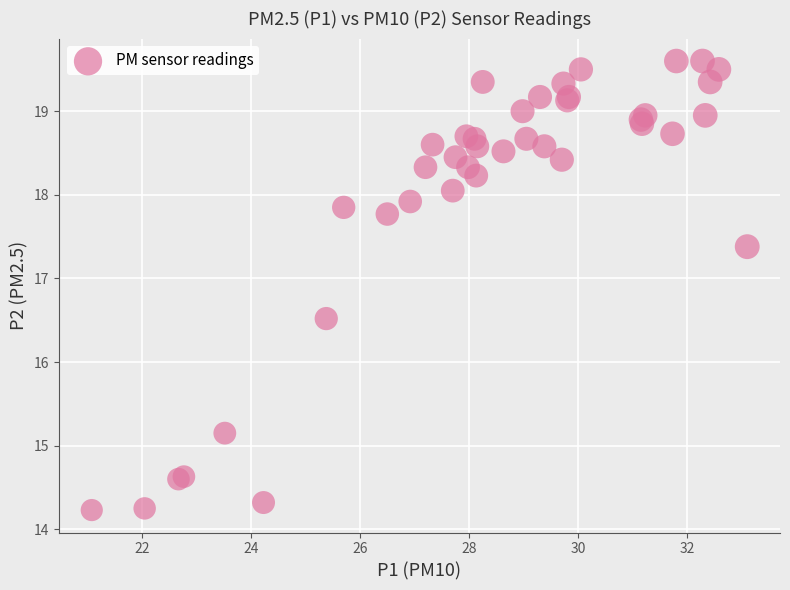

What Y value in the scatter plot is closest to 16?

16.5